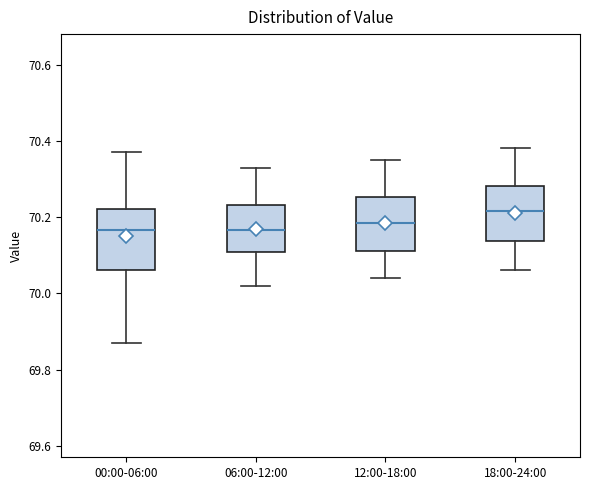

Which box has the highest median line?

18:00-24:00